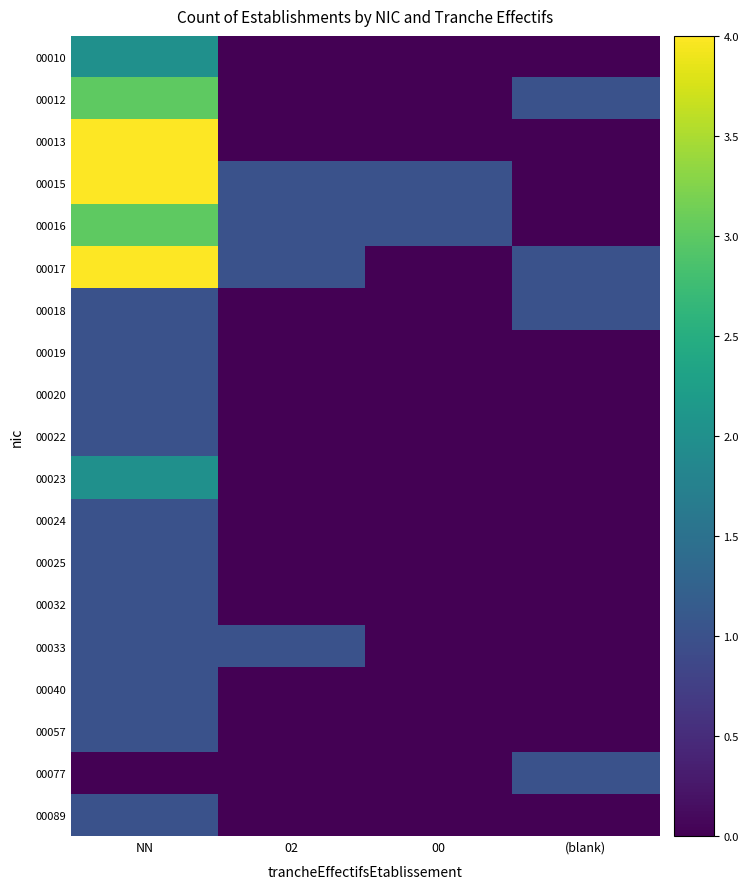

List the series in order of their peak value, highest first.

00013, 00015, 00017, 00012, 00016, 00010, 00023, 00018, 00019, 00020, 00022, 00024, 00025, 00032, 00033, 00040, 00057, 00077, 00089